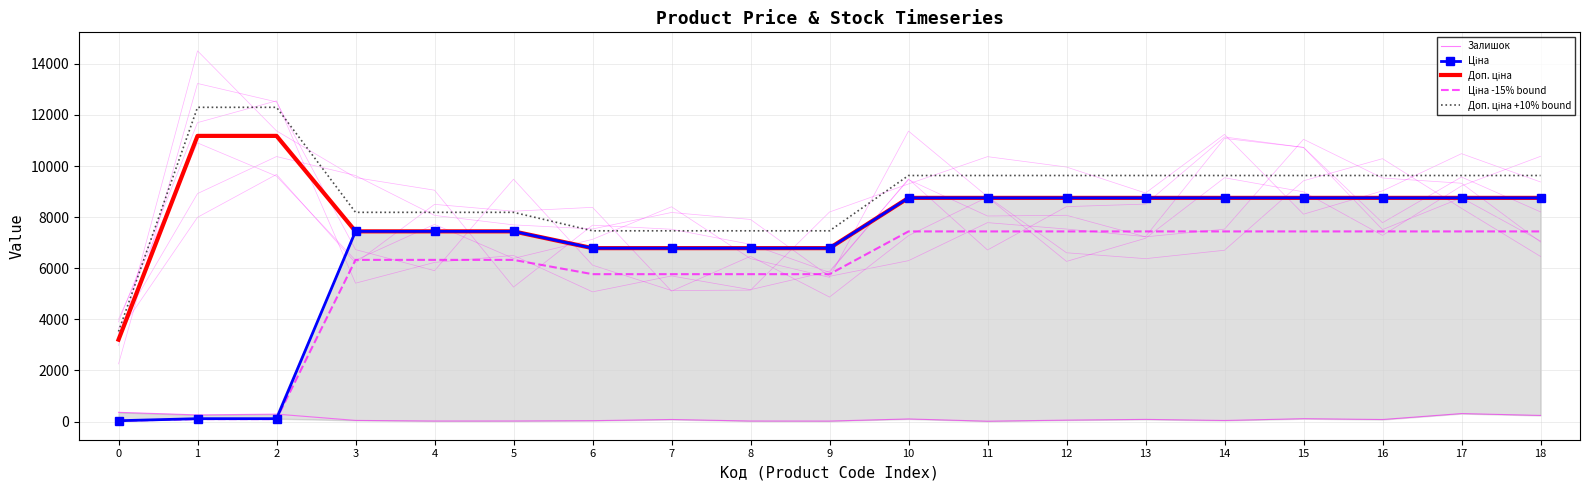

True or false: Ціна -15% bound and Ціна intersect in this chart.

False